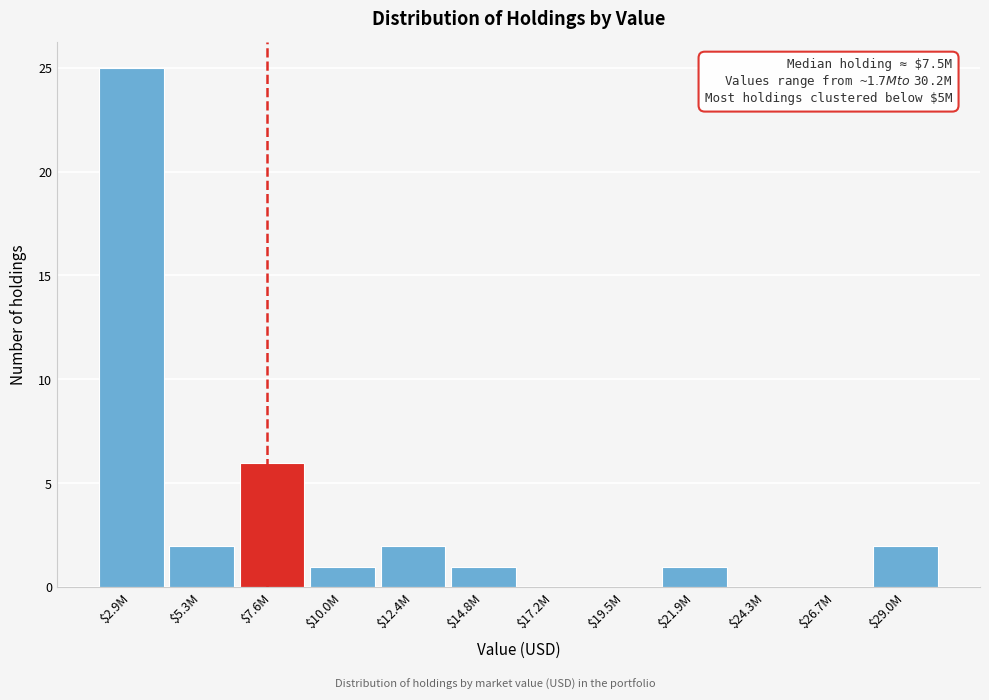

At which category does the chart reach its peak across all series?

$2.9M